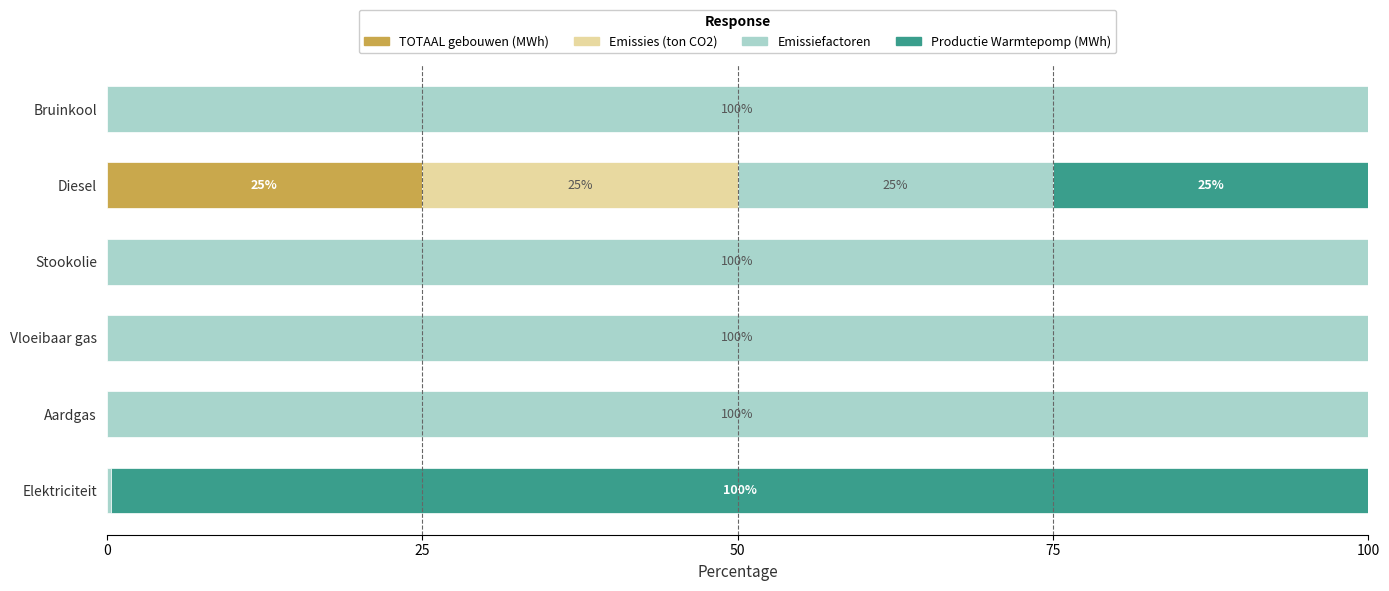

Which category has the highest value in the TOTAAL gebouwen (MWh) series?

Diesel